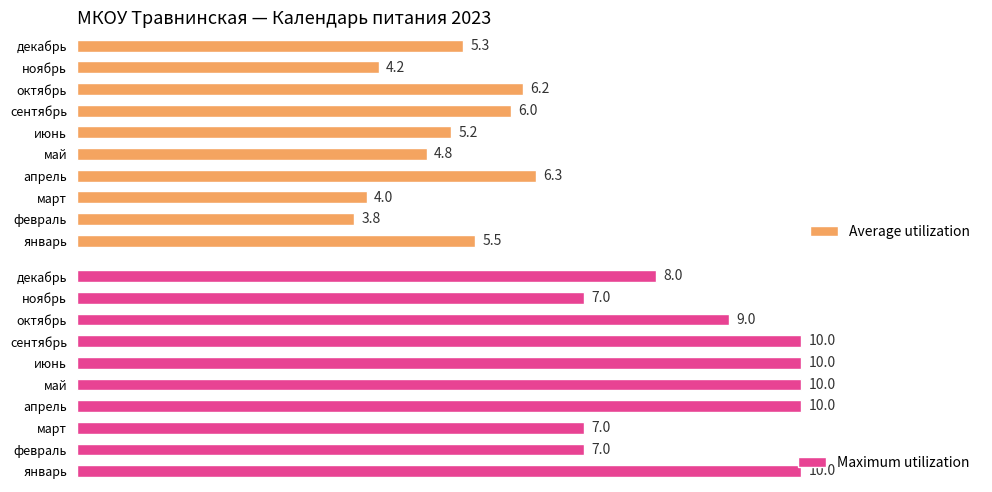

List the labels in order of Average utilization value, largest first.

апрель, октябрь, сентябрь, январь, декабрь, июнь, май, ноябрь, март, февраль